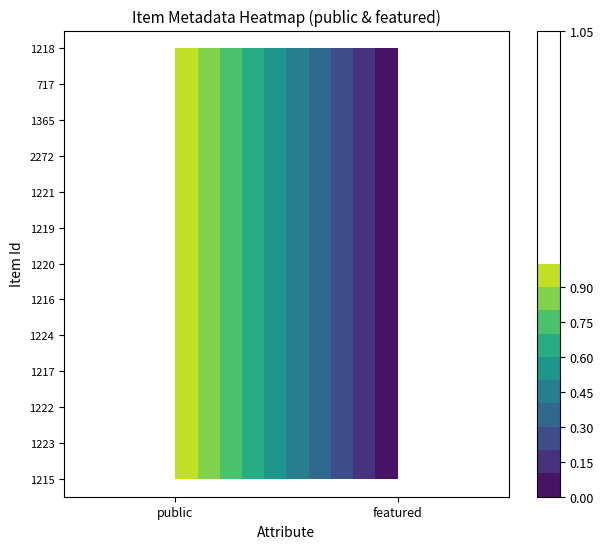

At how many categories does at least one series exceed 0?

1